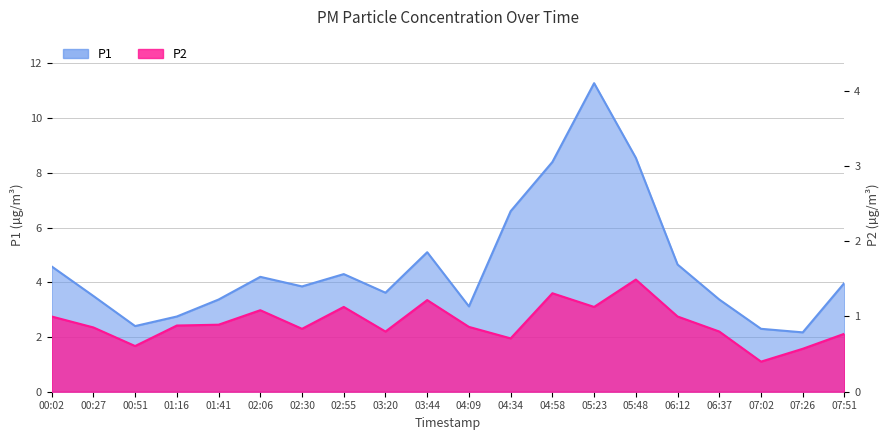

True or false: P1 has more than 2 interior local peaks.

True